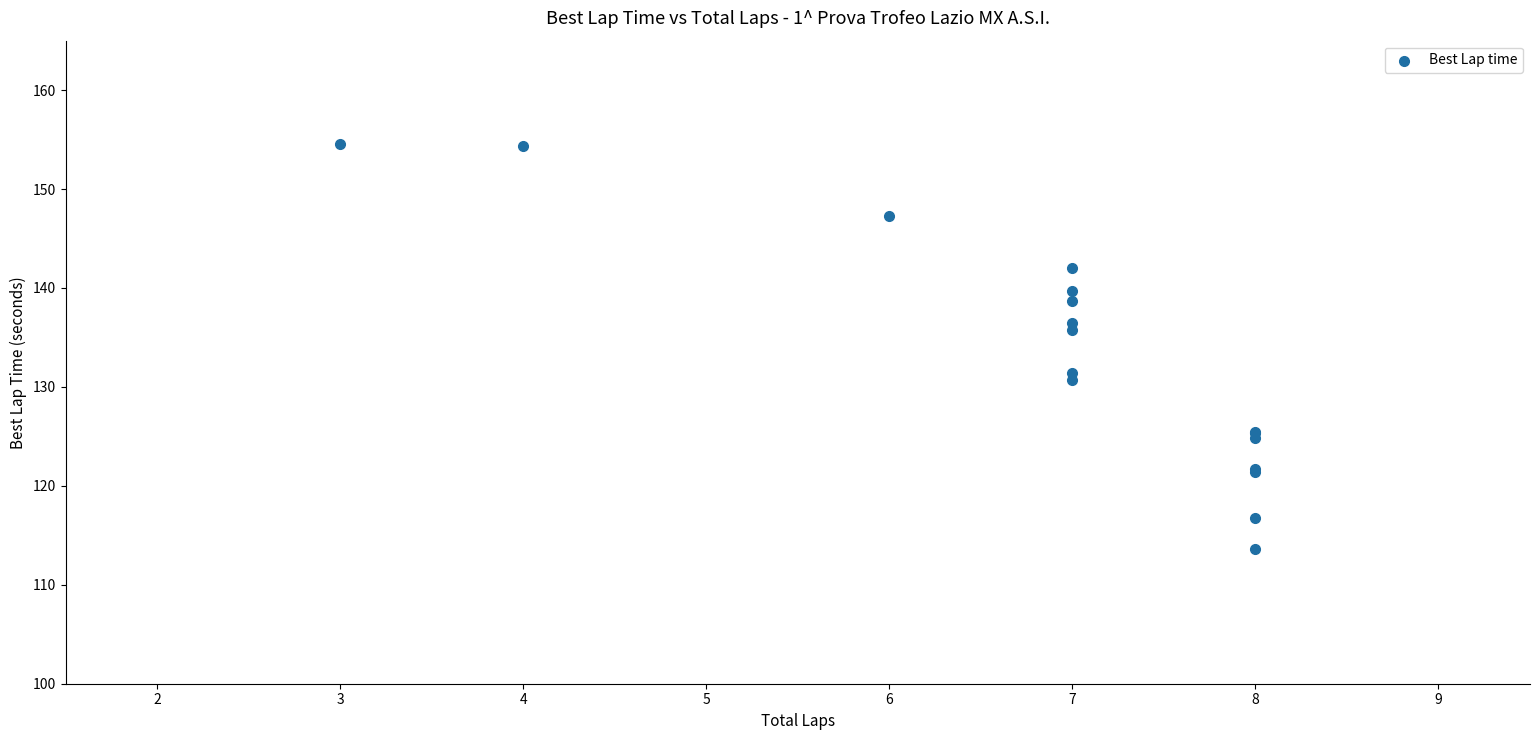

What Y value in the scatter plot is closest to 134?

135.7